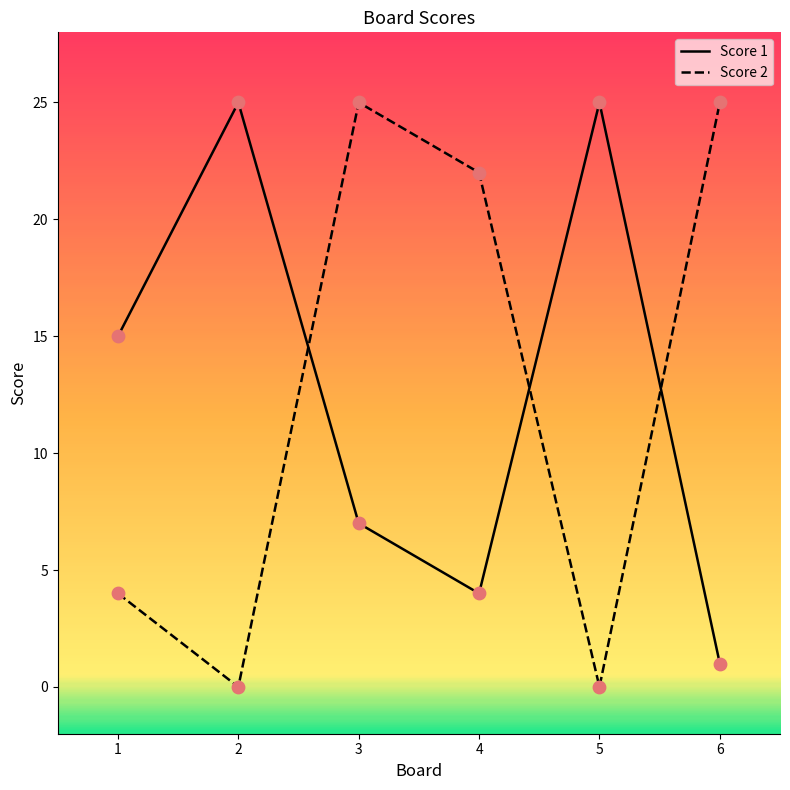

Which series has the largest range (max minus min)?

Score 2